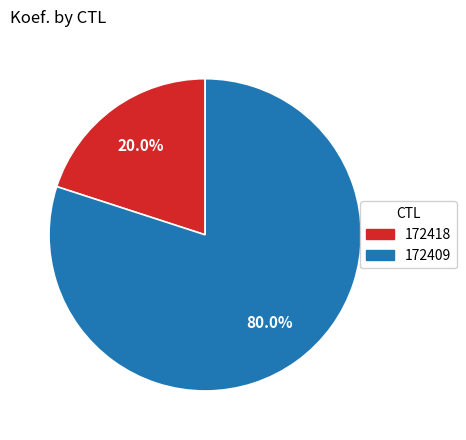

Which has a higher value, 172409 or 172418?

172409